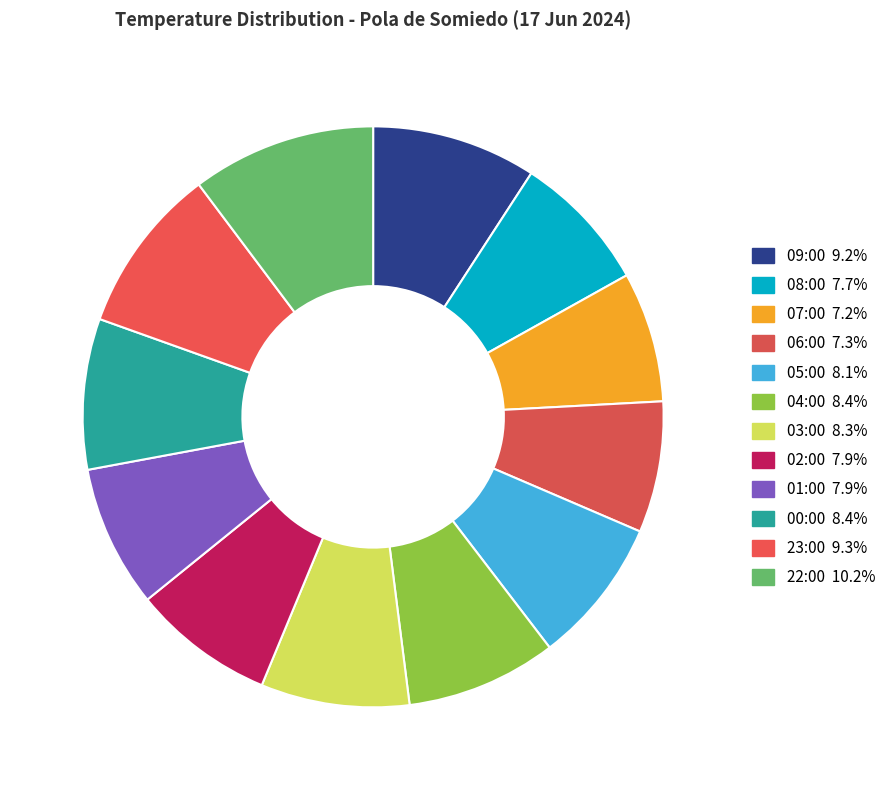

Count the number of slices in the pie.

12